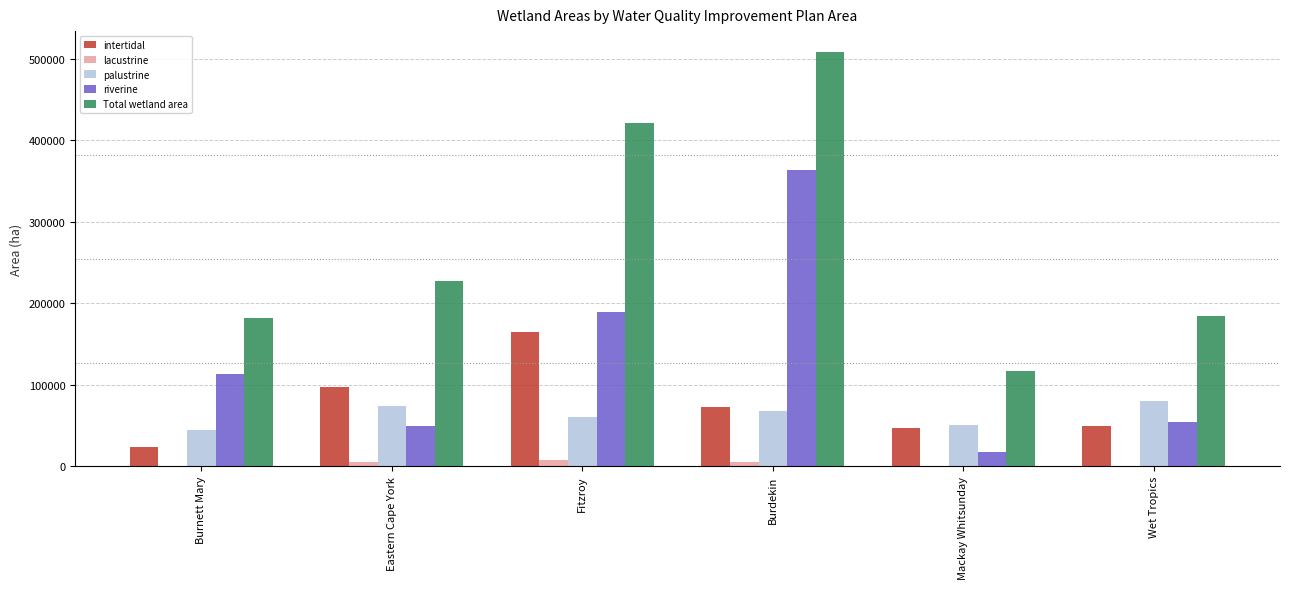

What is the average value of the lacustrine series?

3016